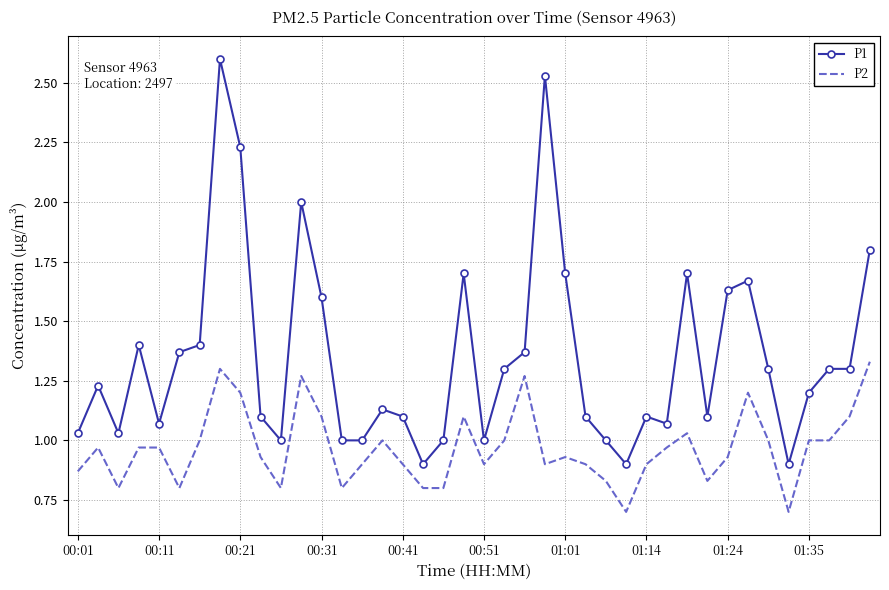

What is the lowest value of the P2 series?

0.7